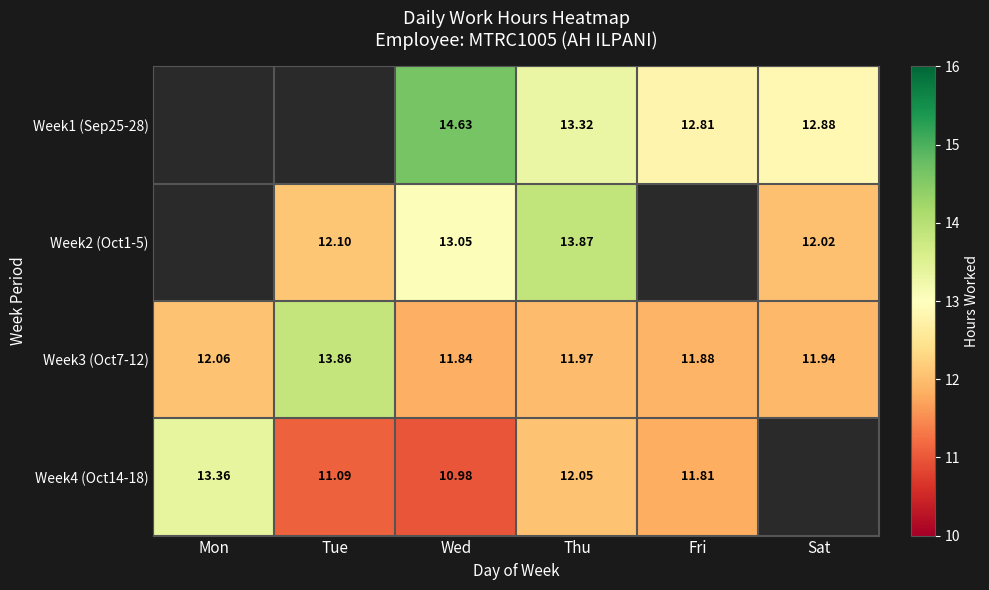

At which category is the sum across all series the highest?

Thu